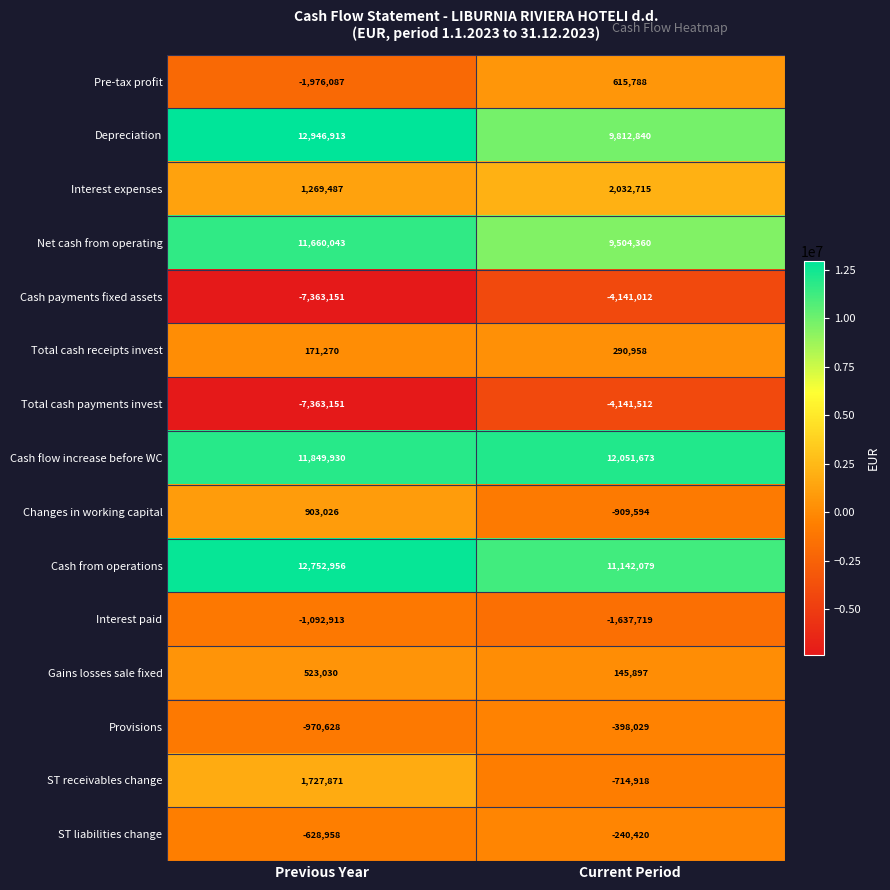

Which series has the widest spread of values?

Cash payments fixed assets